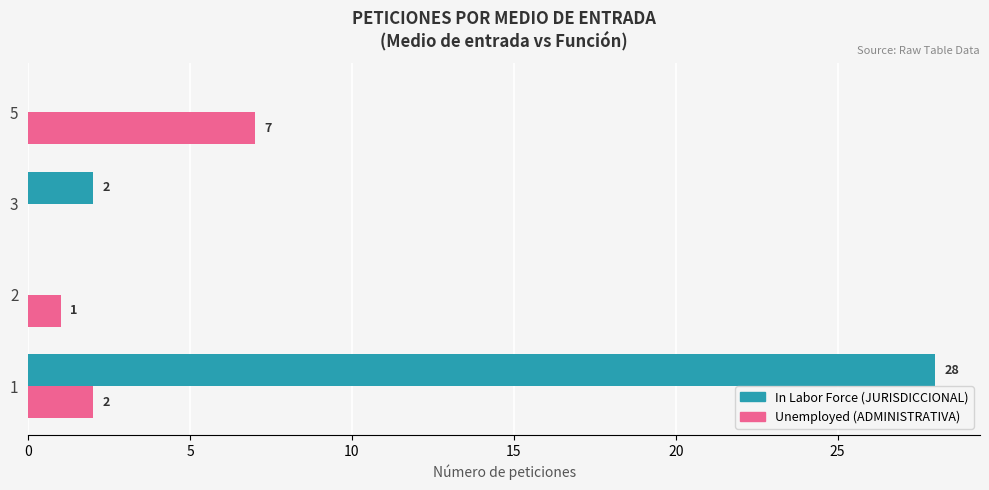

Count the number of categories in the chart.

4